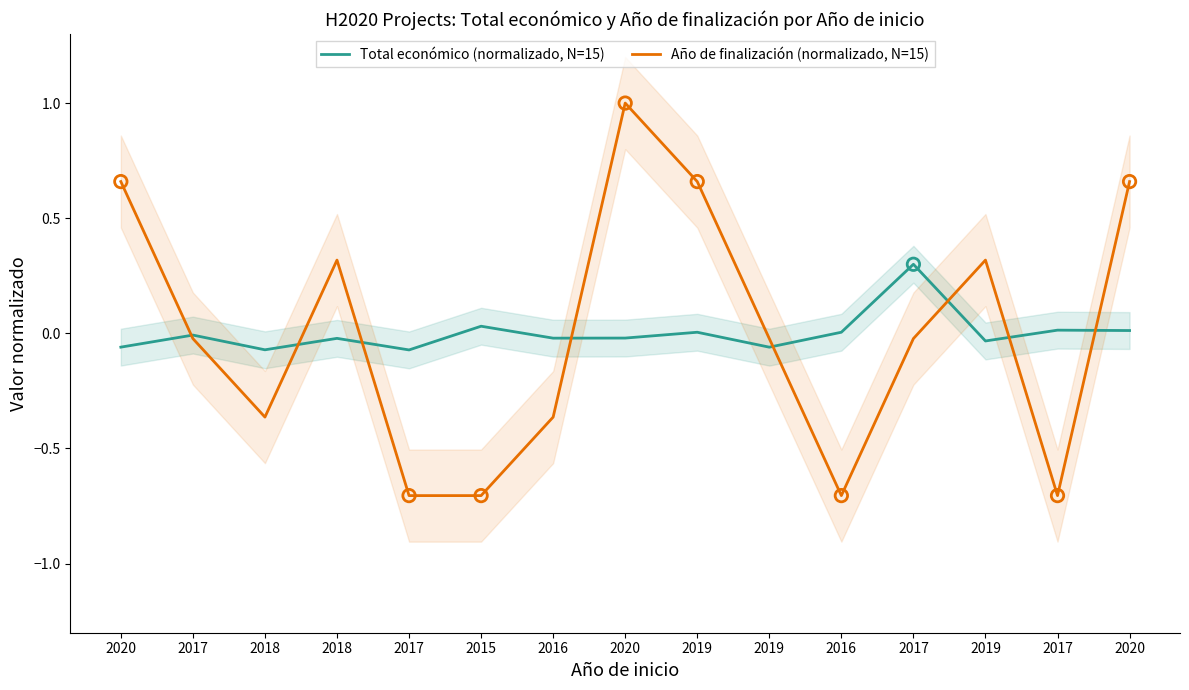

Which series reaches the minimum Y coordinate?

Año de finalización (normalizado, N=15)